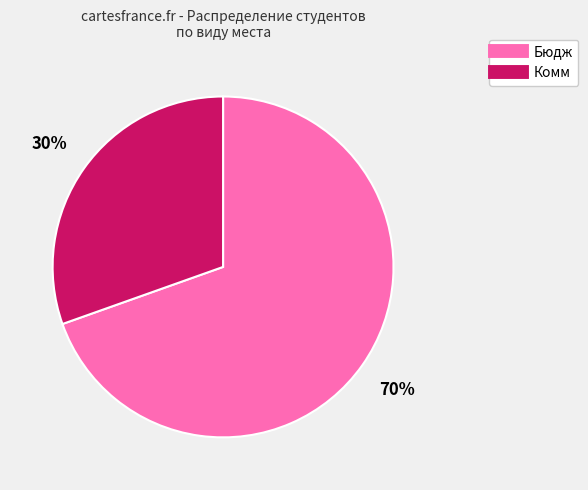

To the nearest percent, what percentage of the pie is Бюдж?

70%